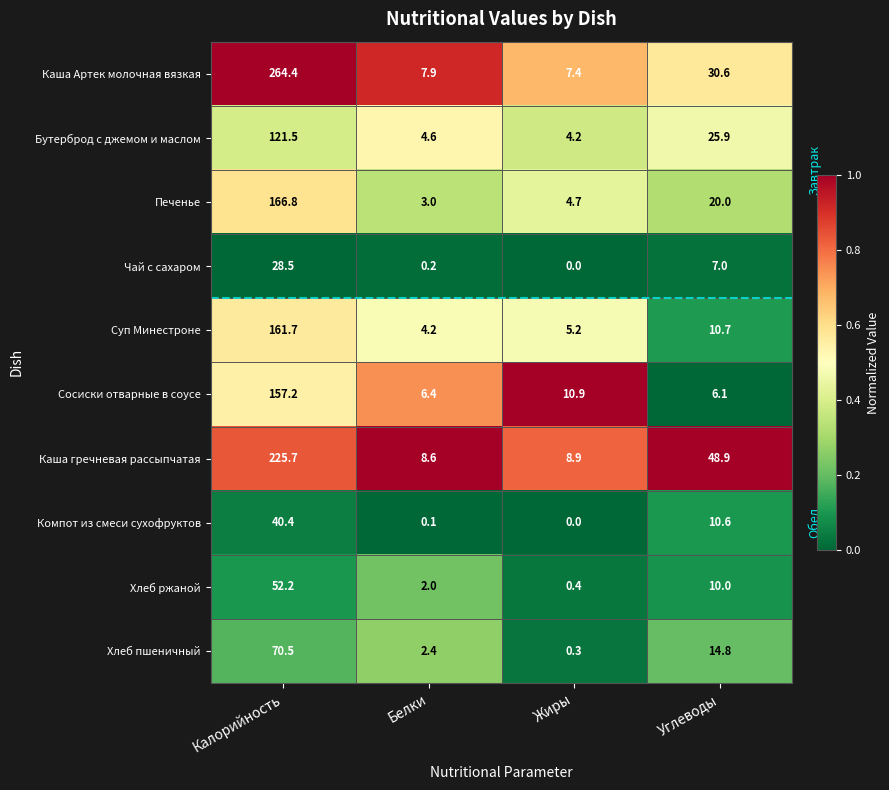

Where does the Чай с сахаром series first go above 7?

Калорийность